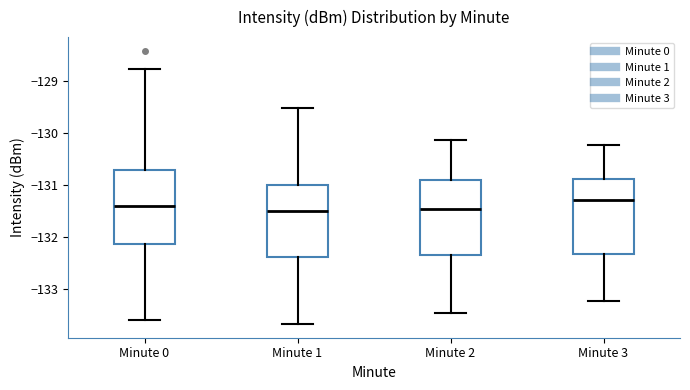

Where does the upper whisker of the box for Minute 3 end on the y-axis? The values are not printed on the chart, so give them approximately, as read against the axis.

-130.2